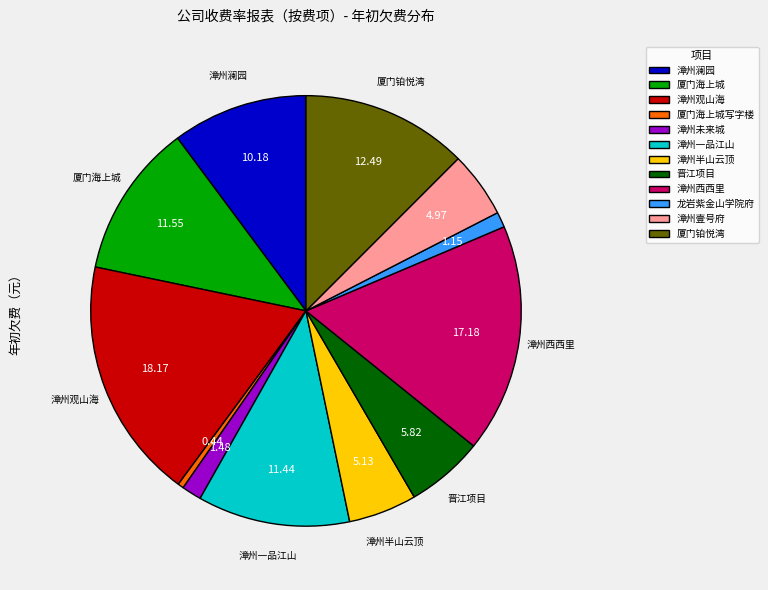

The 漳州壹号府 slice represents 5% of the pie. True or false?

True